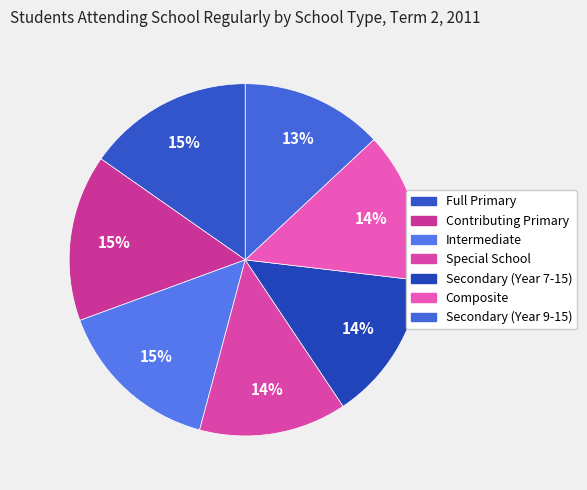

True or false: Composite accounts for 14% of the total.

True